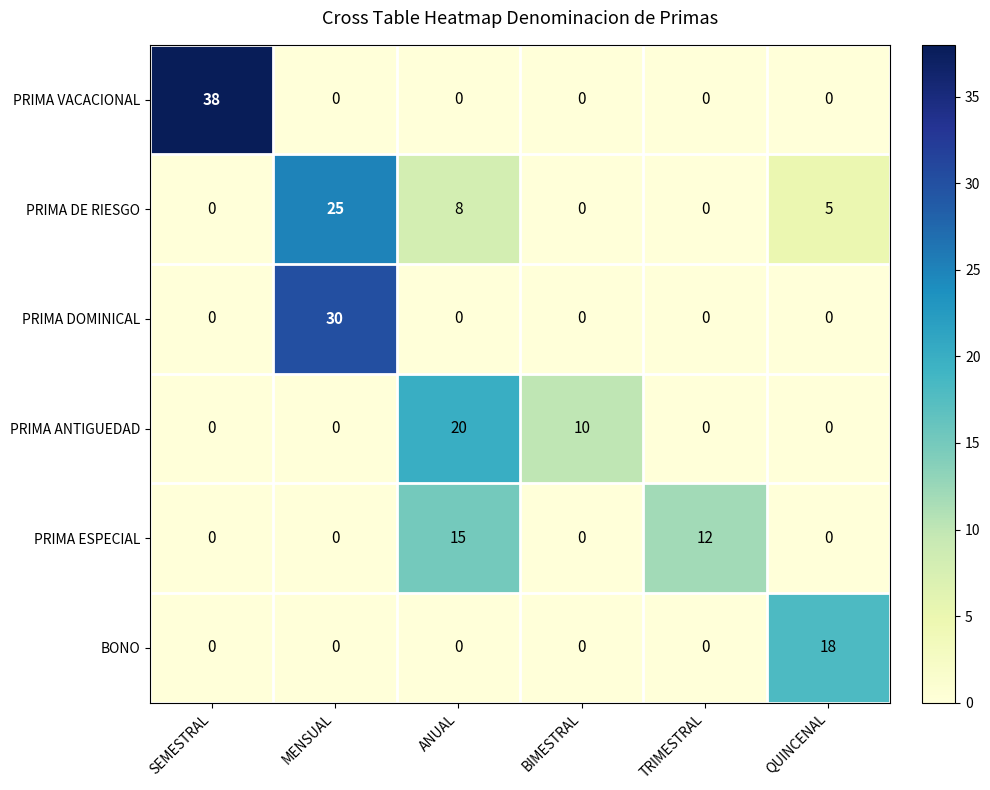

Rank the series by their maximum value, from highest to lowest.

PRIMA VACACIONAL, PRIMA DOMINICAL, PRIMA DE RIESGO, PRIMA ANTIGUEDAD, BONO, PRIMA ESPECIAL